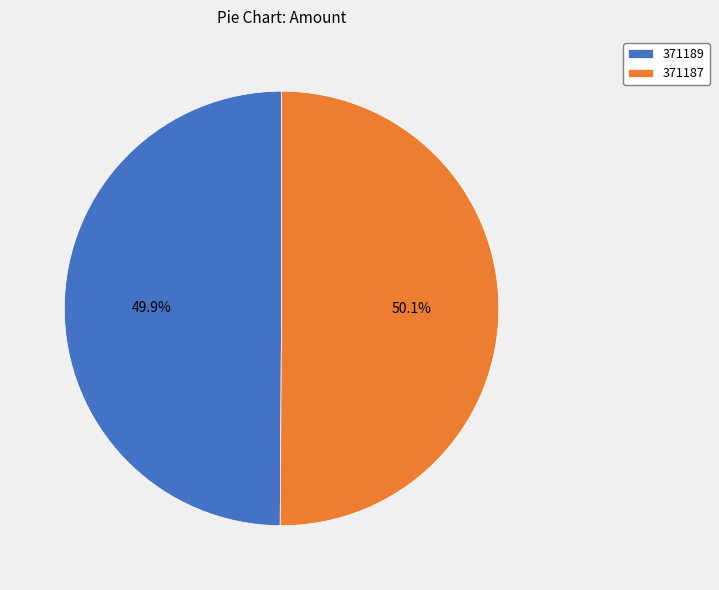

What portion of the pie excludes 371187?

49.9%